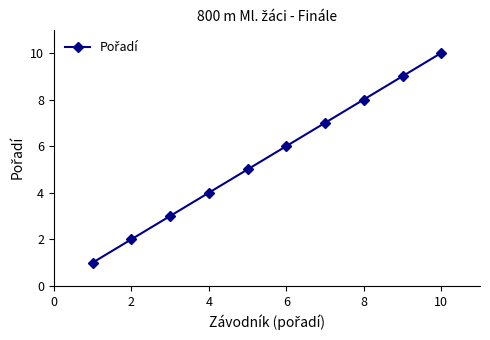

What is the average value?

6